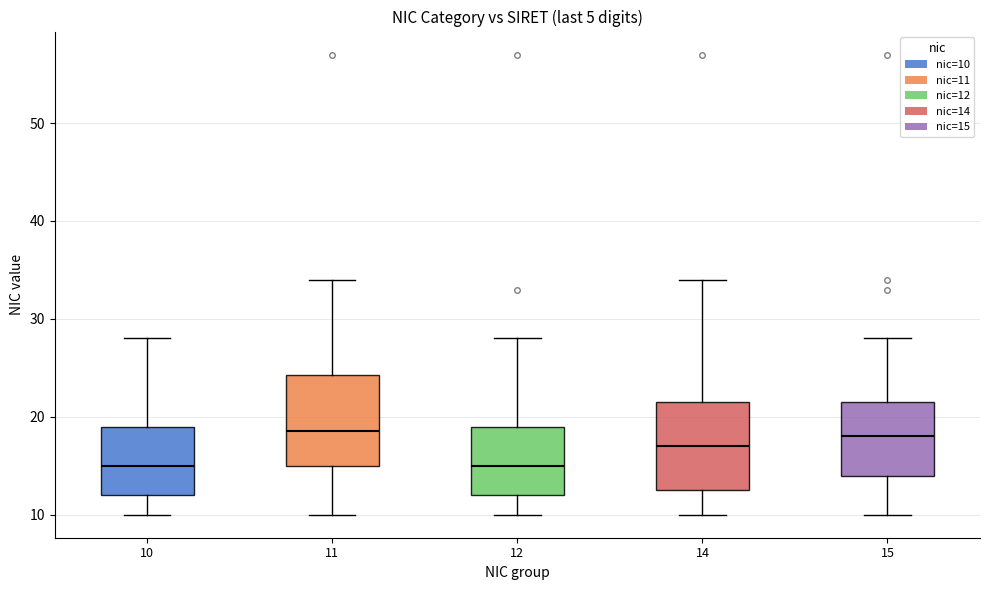

Where is the upper edge of the box at x = 15 on the y-axis? The values are not printed on the chart, so give them approximately, as read against the axis.

22